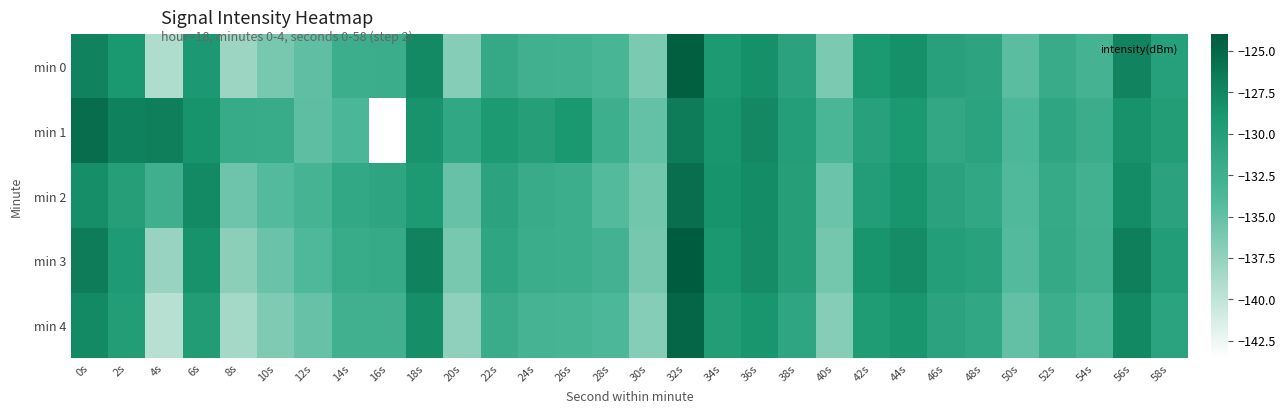

Rank the series at 22s from highest to lowest value.

min 1, min 2, min 3, min 0, min 4